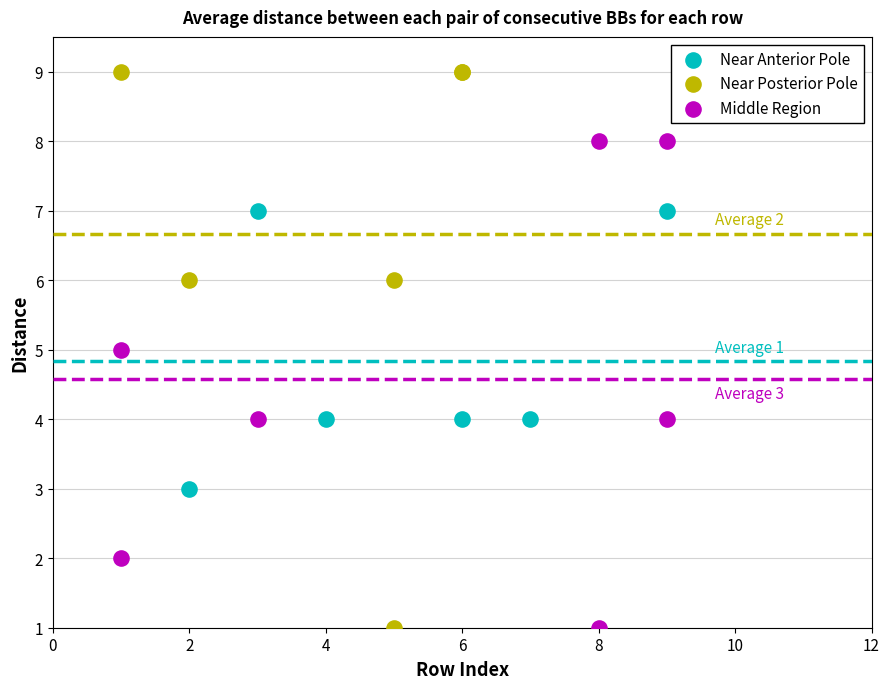

Which series reaches the maximum Y coordinate?

Near Posterior Pole